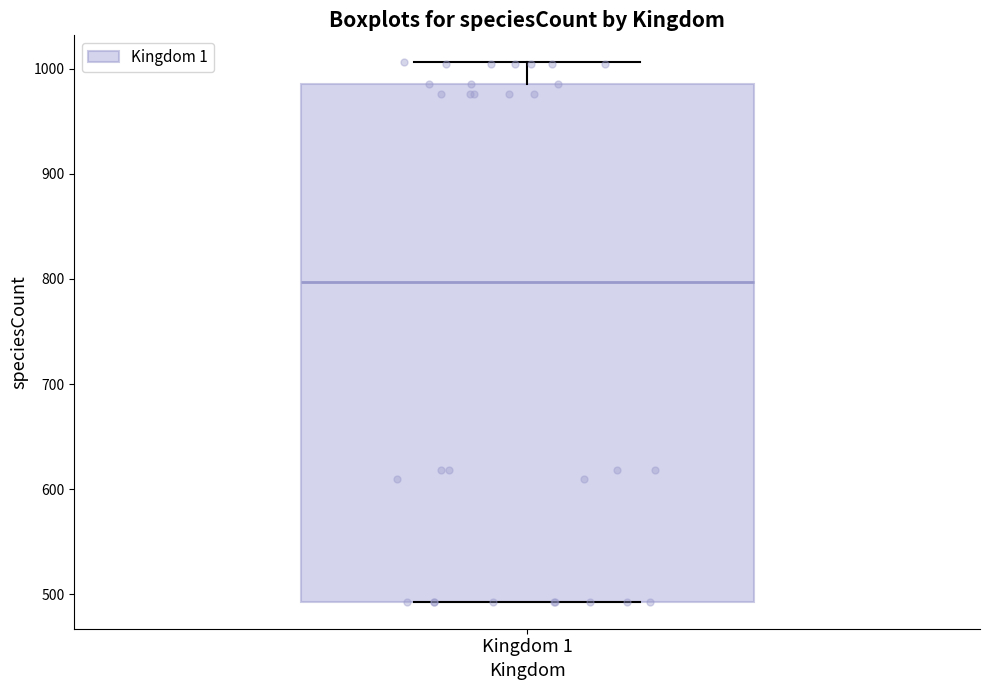

Transcribe this box plot: give where the median line is, the range the box spans, and where the two whiskers end, as read against the y-axis. The values are not printed on the chart, so give them approximately, as read against the axis.

median 800, box 490 to 990, whiskers 490 to 1010